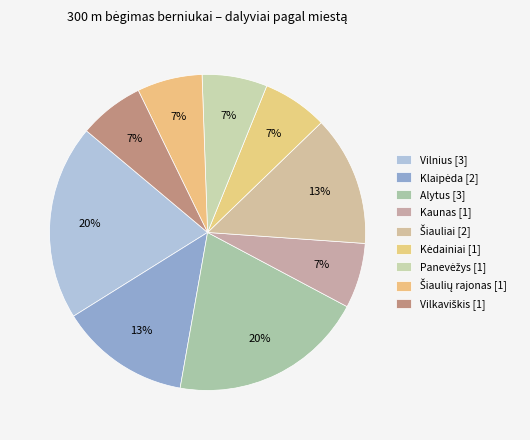

What is the change in value from Vilnius to Panevėžys?

-2